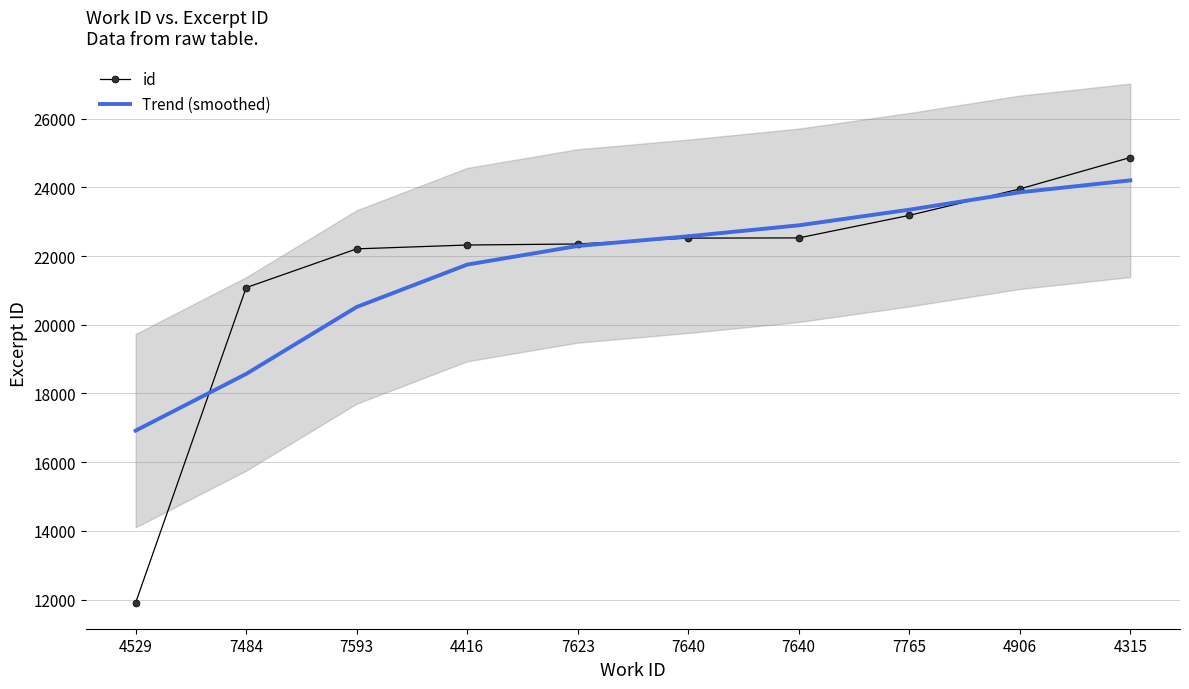

True or false: id has more than 1 points higher than both neighbors.

False